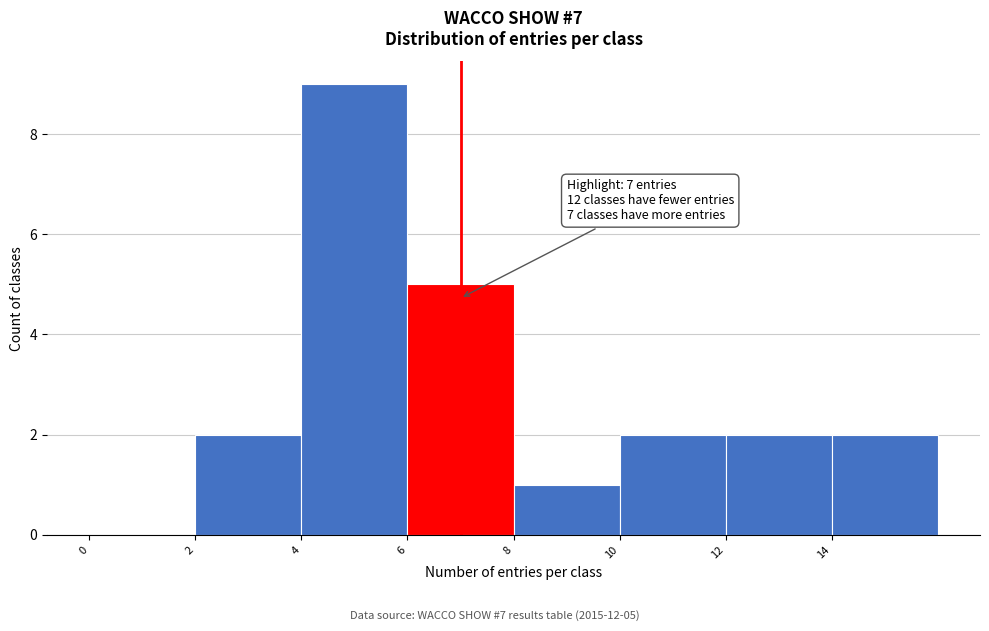

Over which range of the x-axis is the bar tallest?

4 to 6